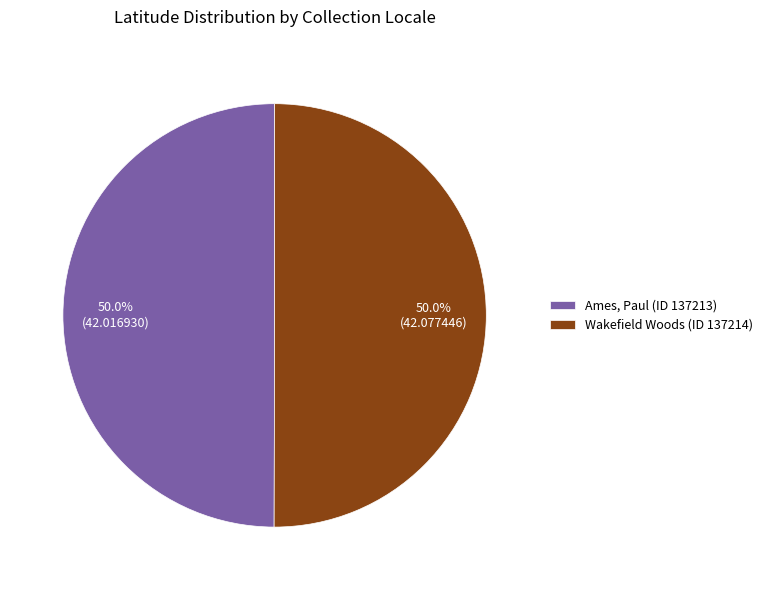

To the nearest percent, what is the average slice percentage?

50%